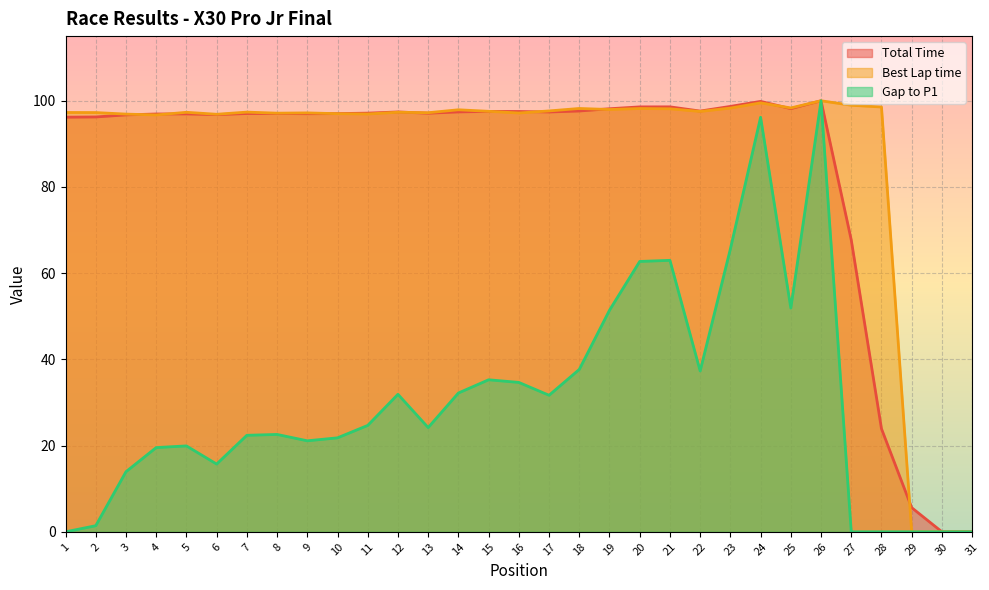

At which category is the sum across all series the highest?

26